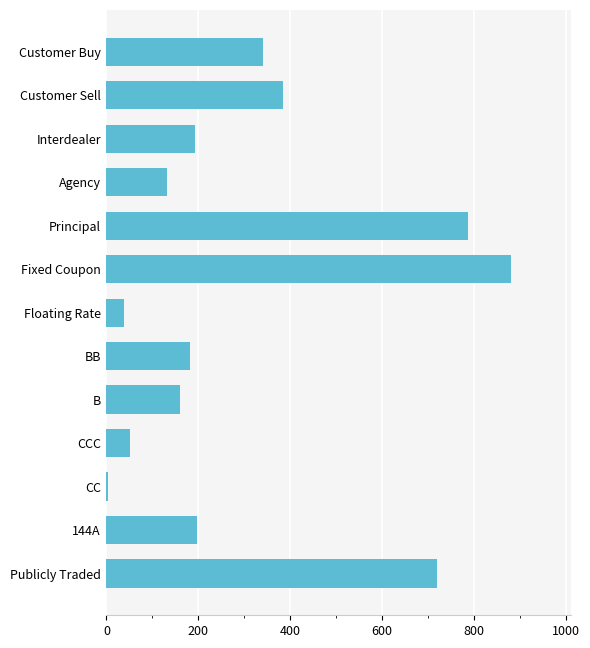

Which label corresponds to the largest value in the chart?

Fixed Coupon